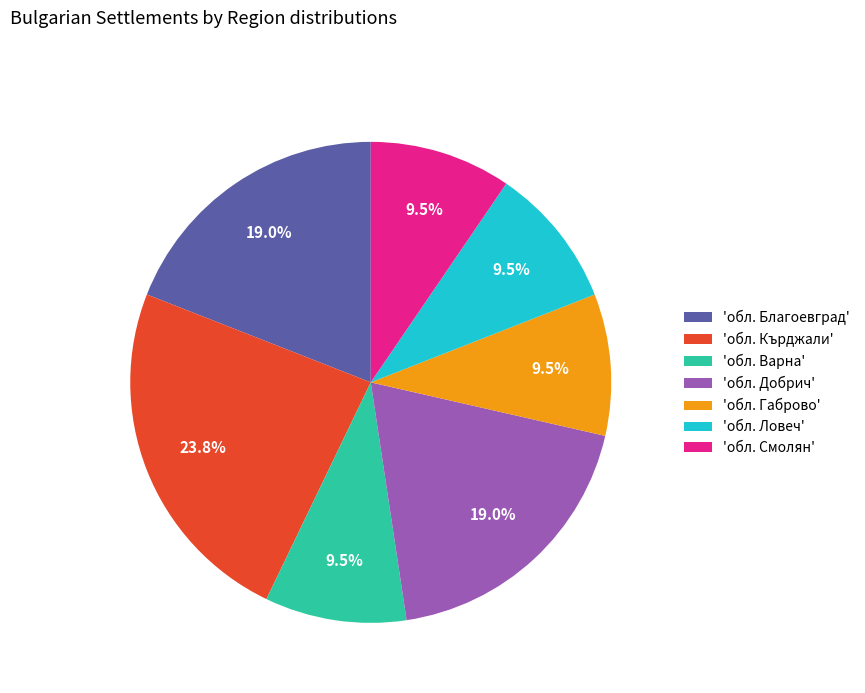

What percentage do 'обл. Смолян' and 'обл. Варна' together represent?

19.0%